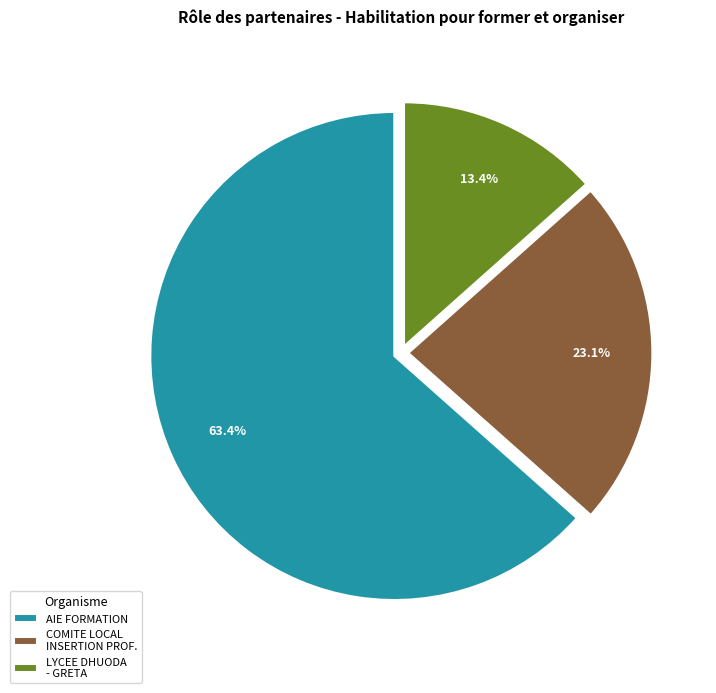

The AIE FORMATION slice represents 63% of the pie. True or false?

True